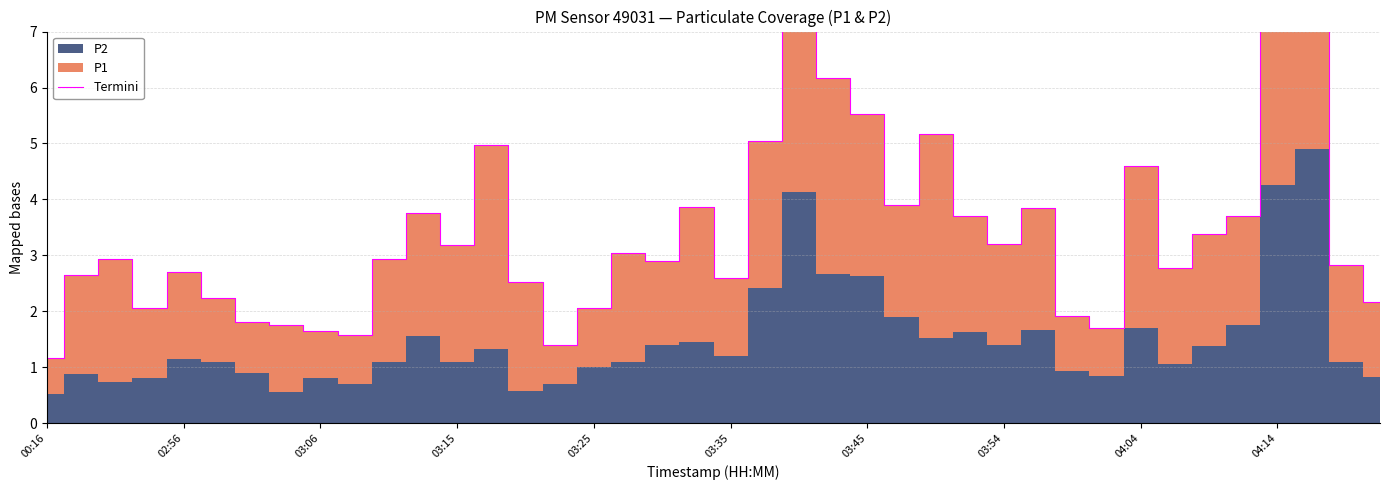

What is the minimum value shown in the chart?

1.2